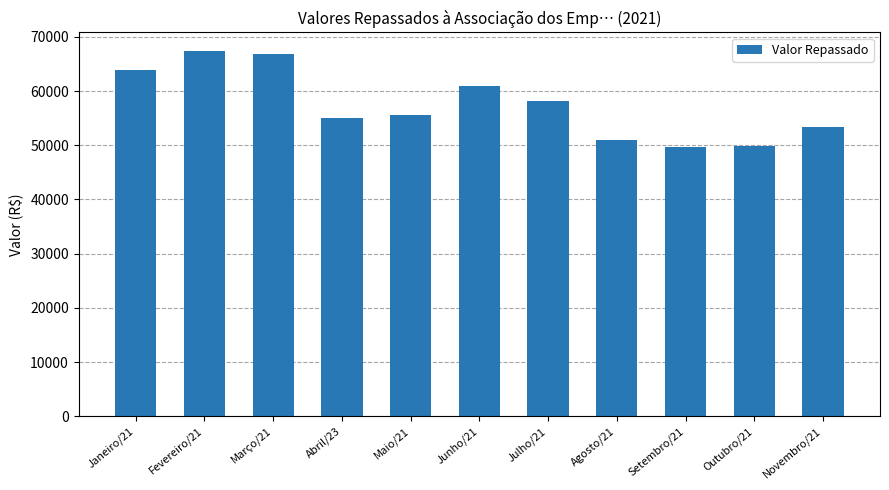

What is the average value?

57465.7